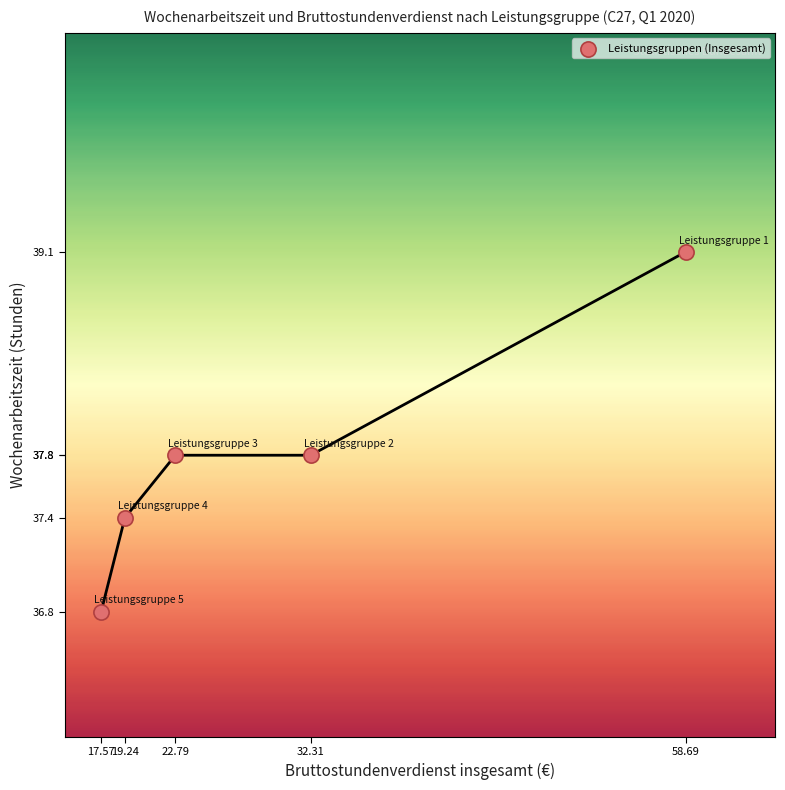

What is the range of X values (max minus min)?

41.1